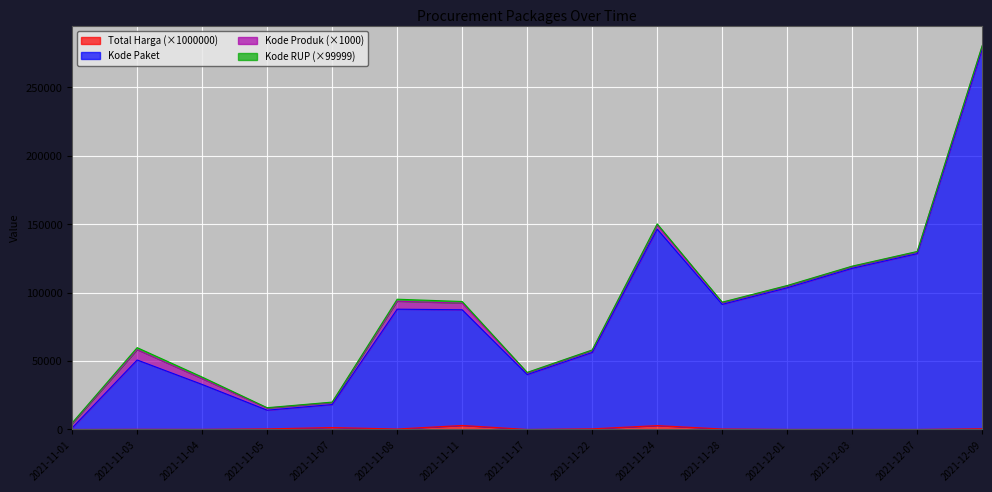

What is the difference between the Kode Paket values at 2021-12-01 and 2021-11-01?

102445.4